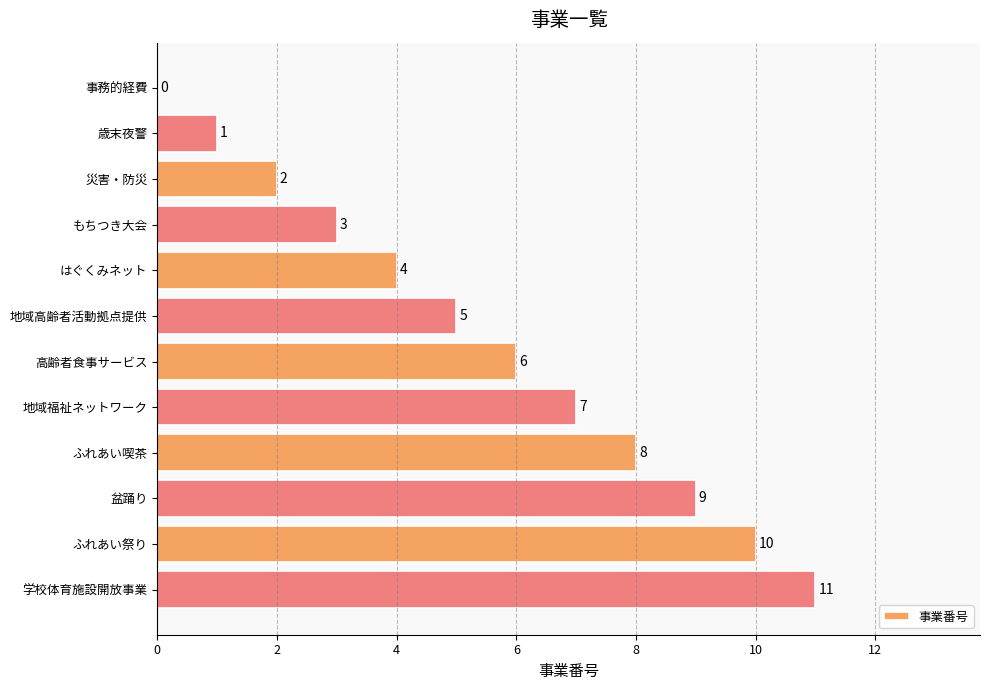

What is the sum of the values at はぐくみネット and 地域高齢者活動拠点提供?

9